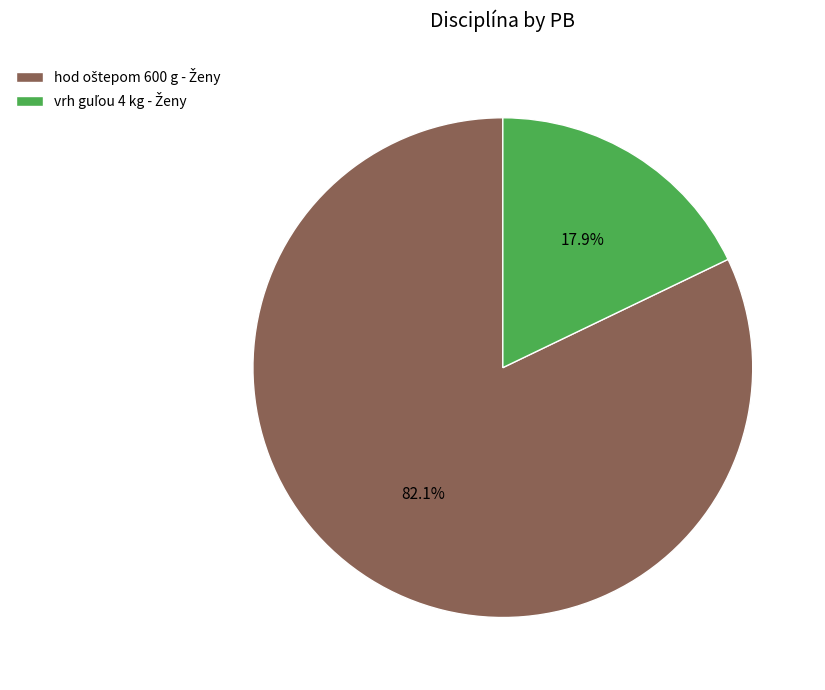

Is there any slice that represents more than half of the pie?

Yes